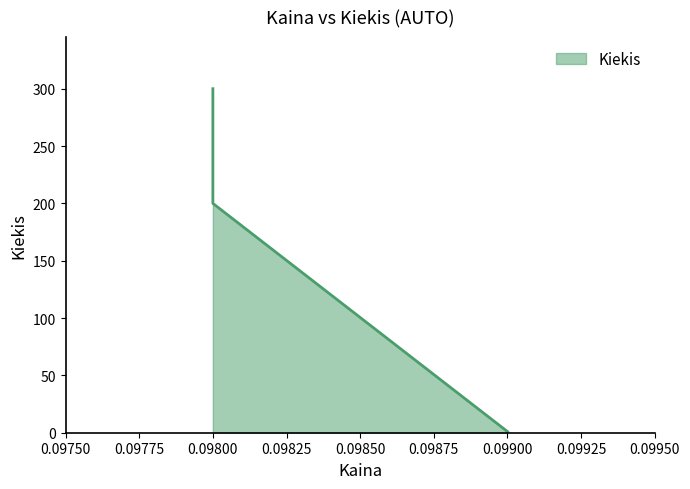

Rank the categories by value from highest to lowest.

0.098, 0.098, 0.099